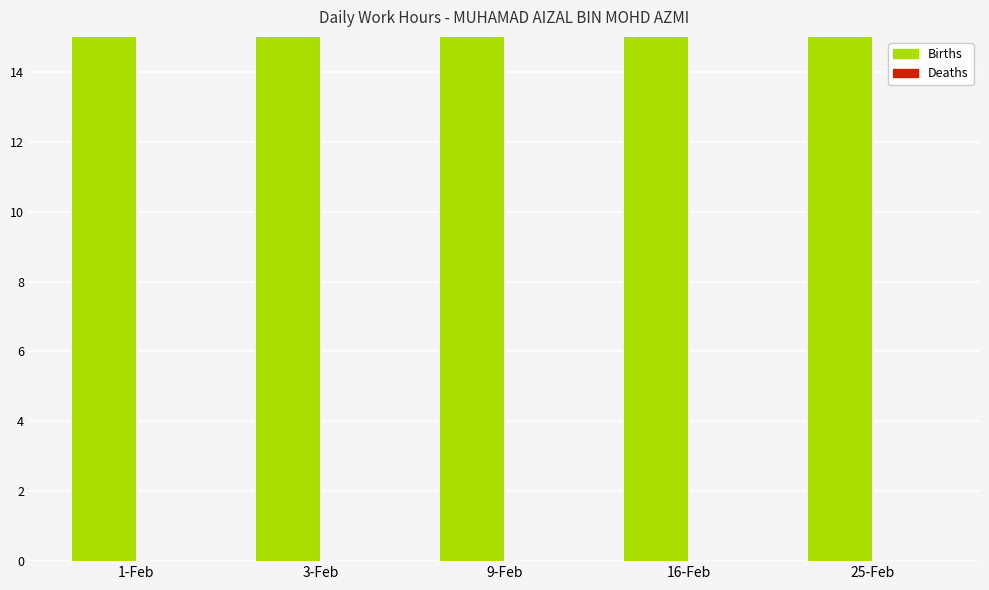

What is the greatest value displayed?

30.1